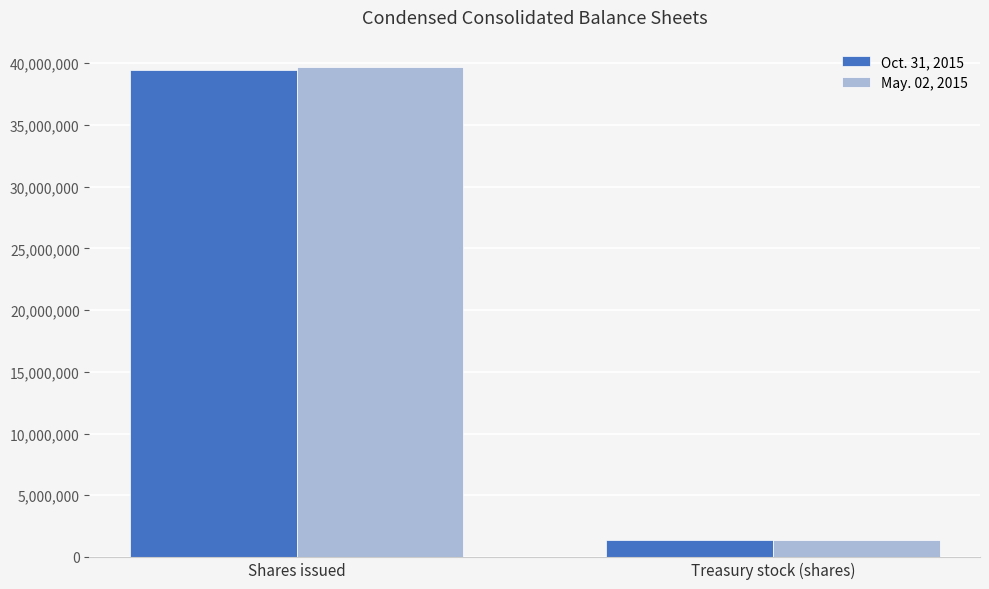

Which label corresponds to the largest value in the chart?

Shares issued